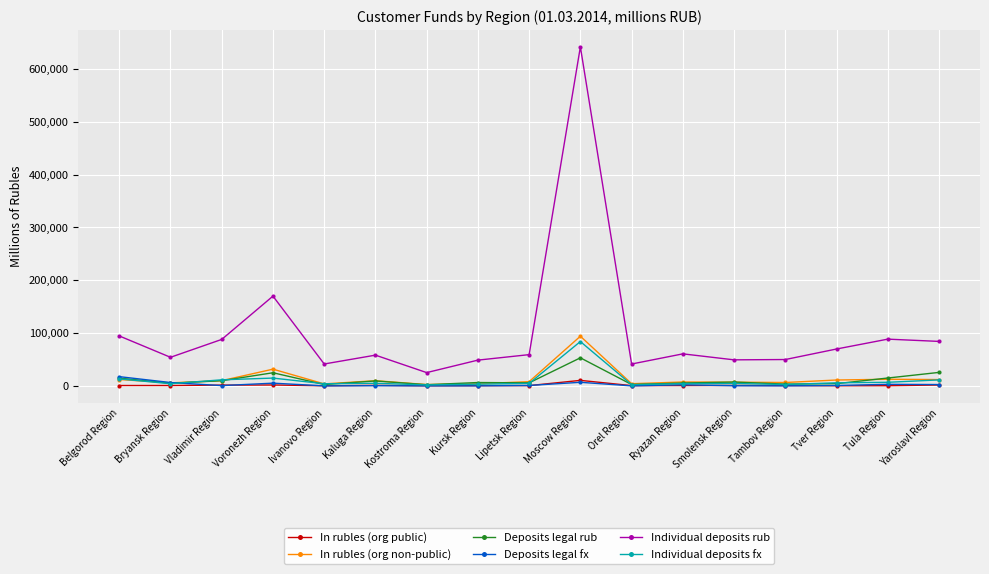

How many distinct data groups are displayed?

6